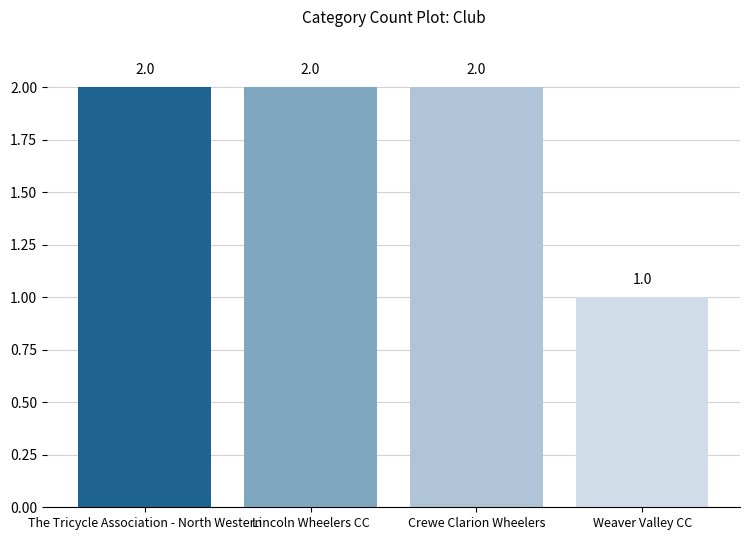

What is the value of the 2nd bar from the left?

2